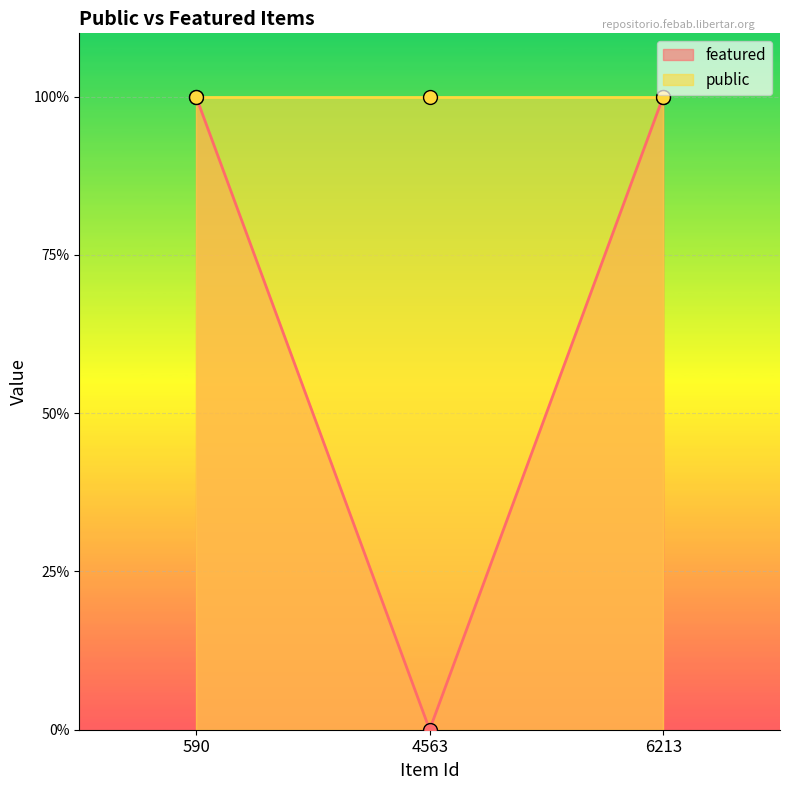

List the labels in order of value, smallest first.

4563, 590, 6213